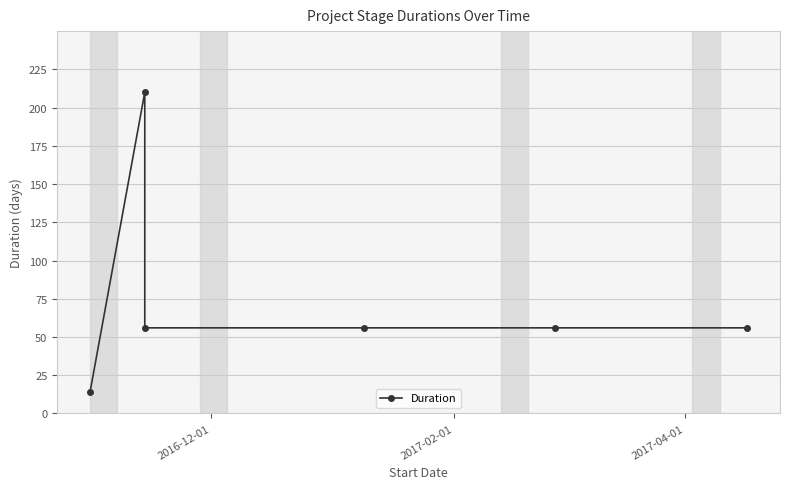

How many lines are shown in the chart?

1